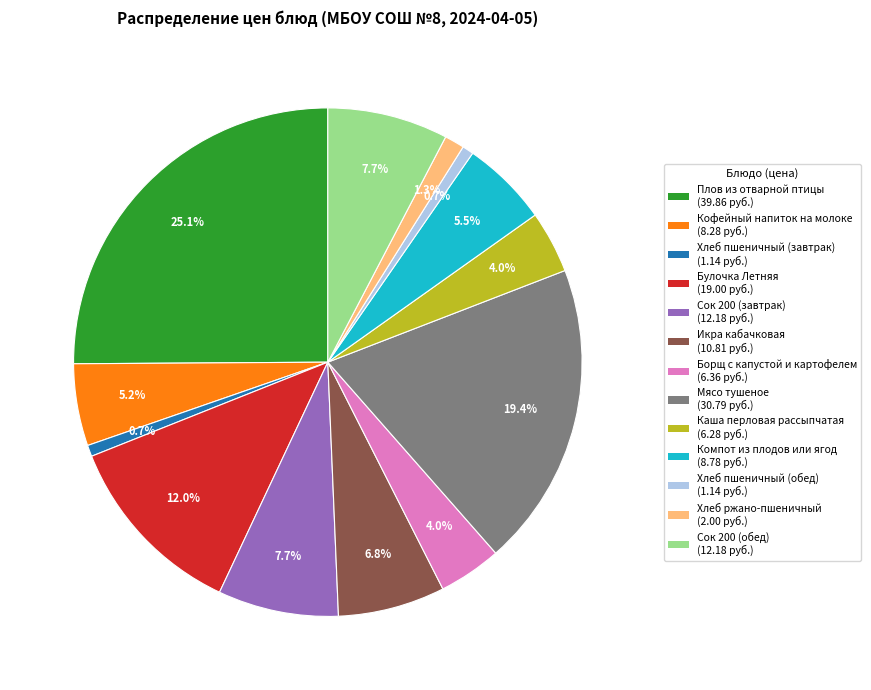

What percentage is the Сок 200 (обед) slice, to the nearest percent?

8%